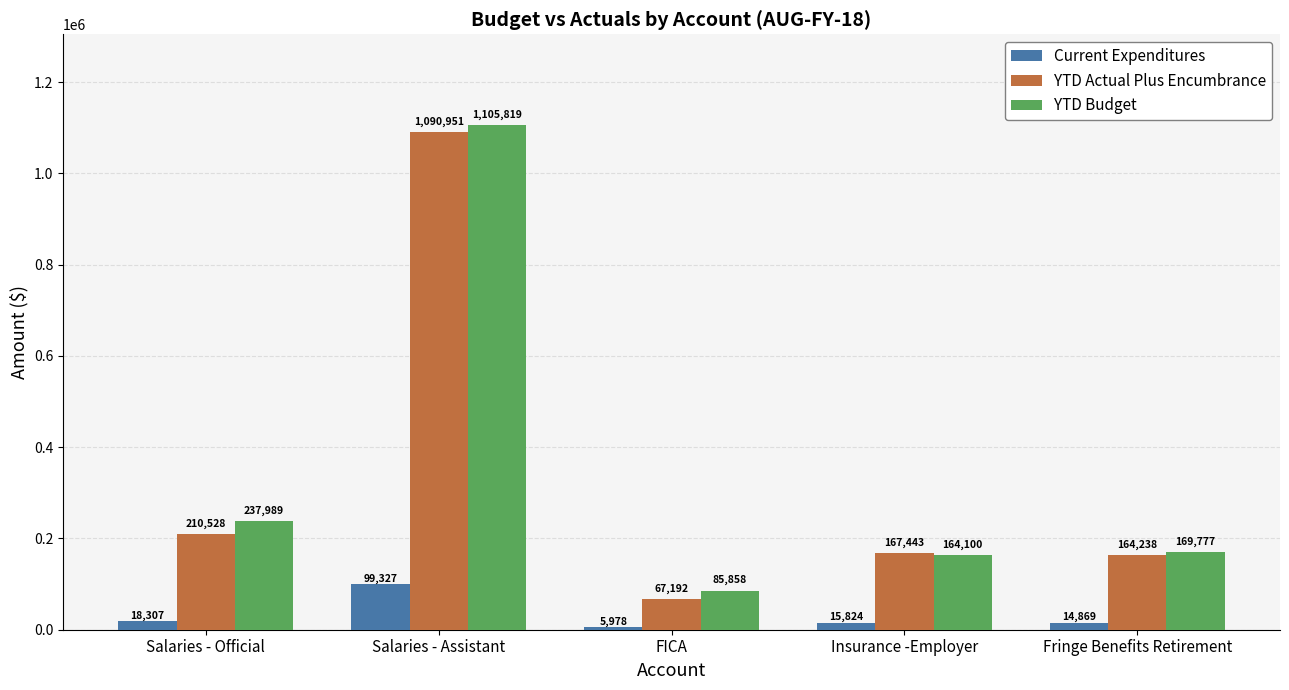

What is the average value of the YTD Actual Plus Encumbrance series?

340070.5